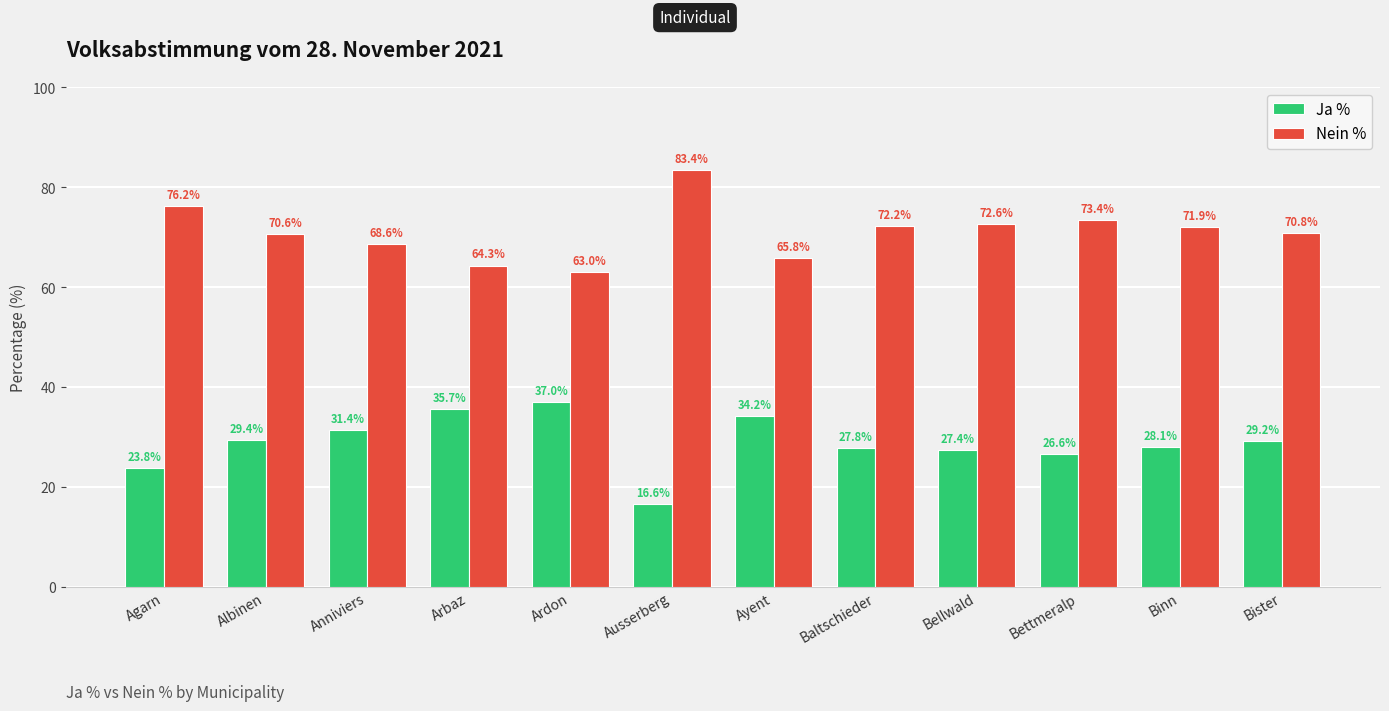

Does the chart contain any negative values?

No